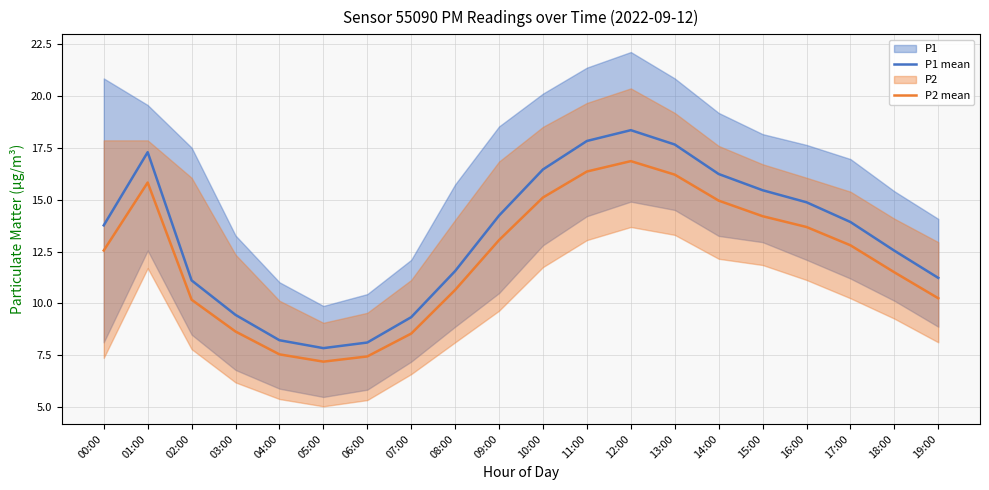

What is the value of the P2 mean point at the 1st from the left?

12.6